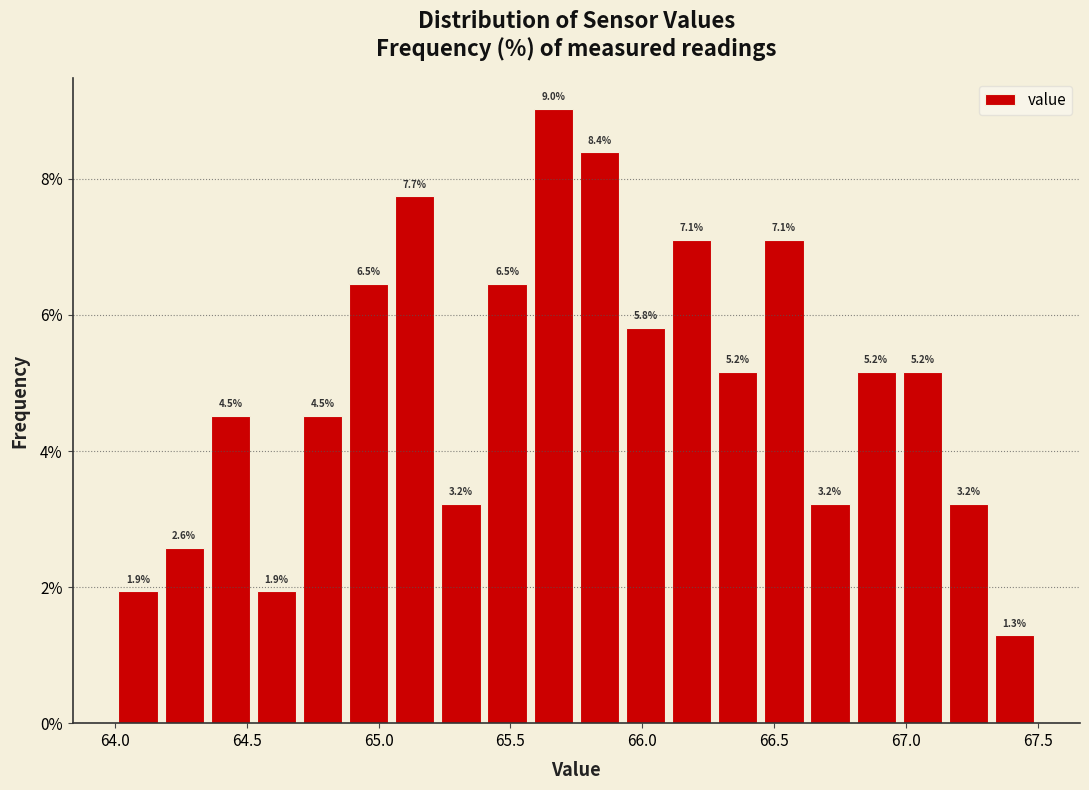

Around what value on the x-axis is the tallest bar? Give the approximate position of its centre, as read against the axis.

65.65